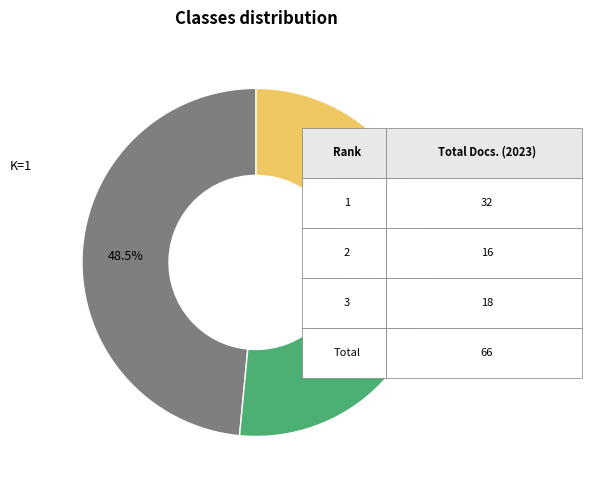

Is there any slice that represents more than half of the pie?

No